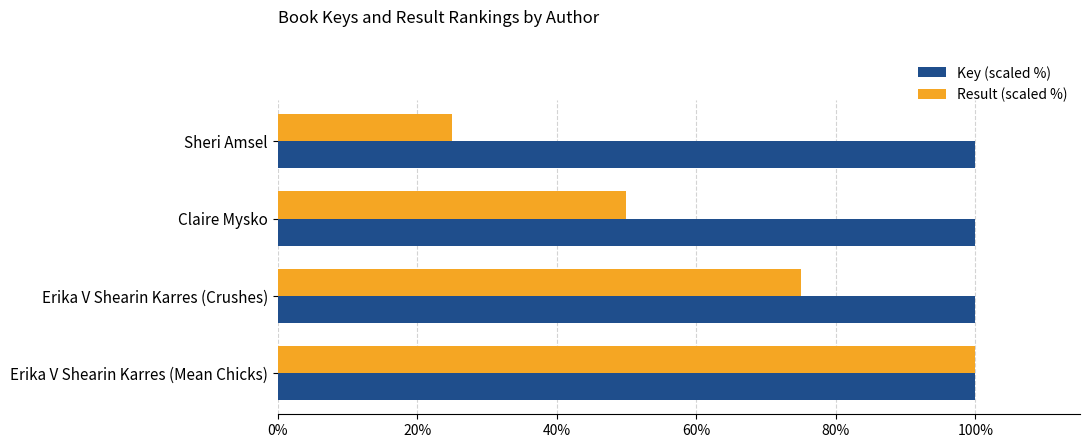

Is it true that Key (scaled %) equals 63.9 at Erika V Shearin Karres (Crushes)?

False